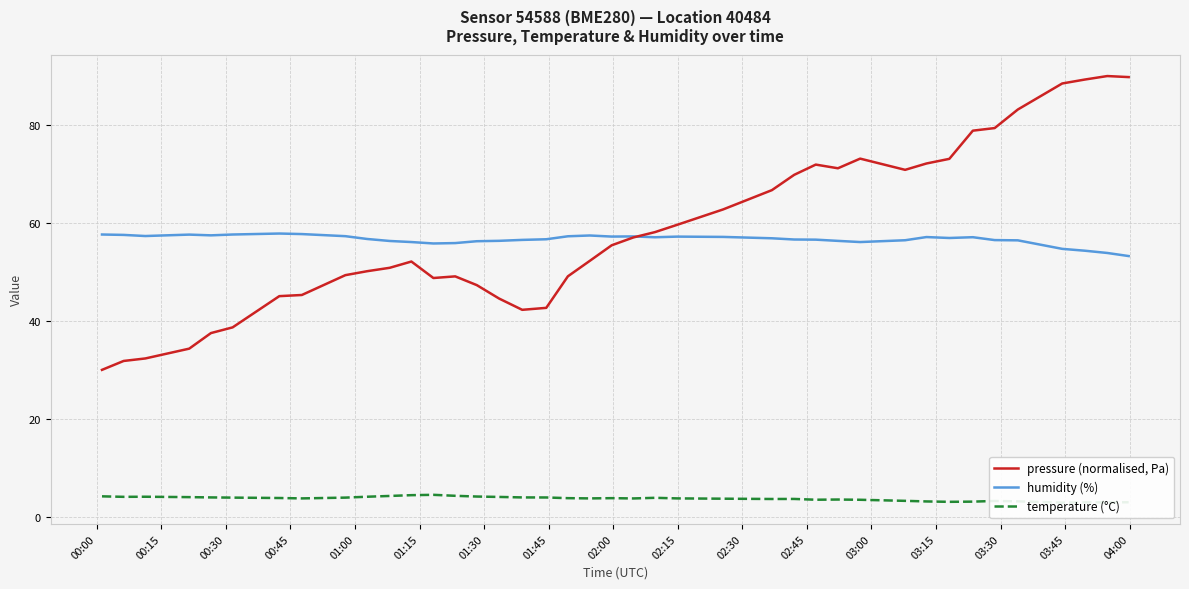

What is the maximum value for temperature (°C)?

4.5